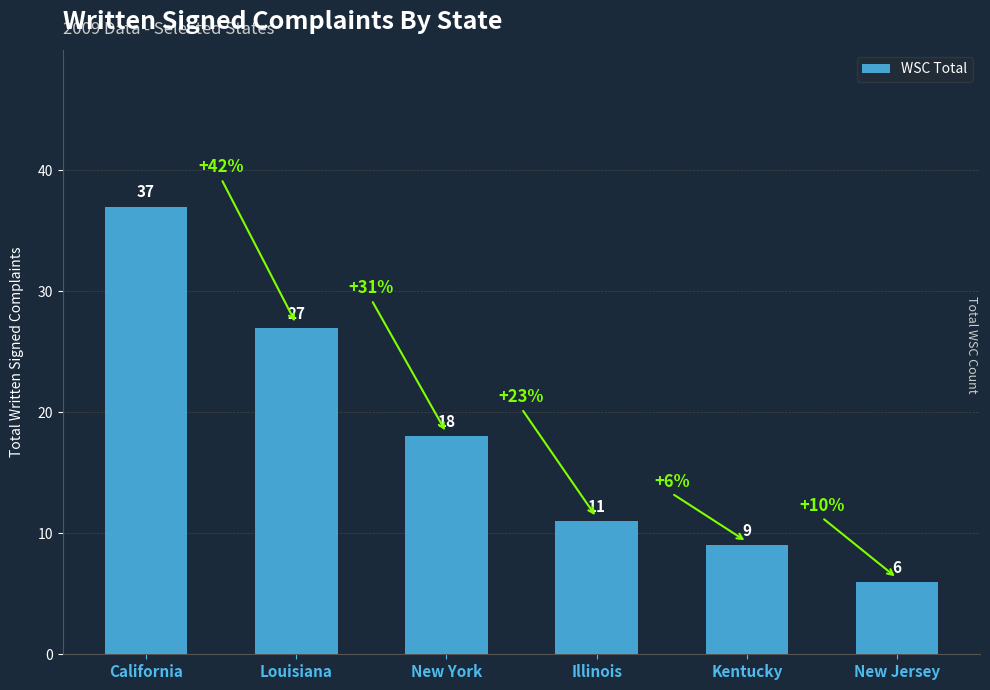

List the labels in order of value, smallest first.

New Jersey, Kentucky, Illinois, New York, Louisiana, California